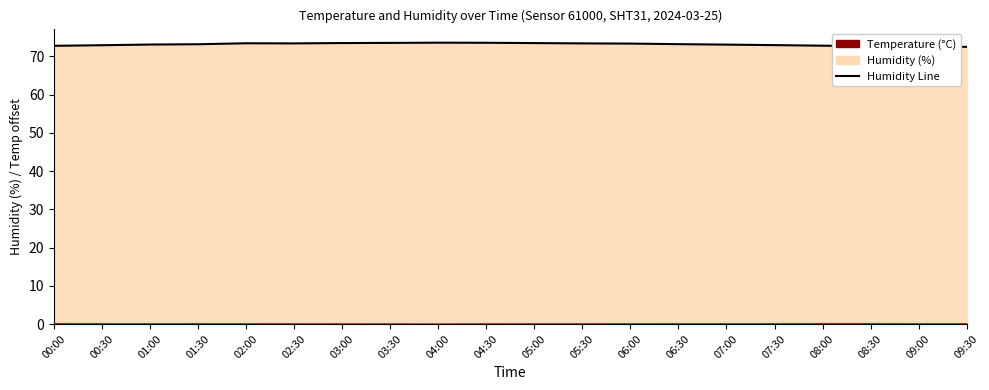

List the labels in order of value, smallest first.

09:30, 09:00, 08:30, 00:00, 08:00, 00:30, 07:30, 07:00, 01:00, 01:30, 06:30, 06:00, 02:30, 05:30, 02:00, 05:00, 03:00, 03:30, 04:30, 04:00